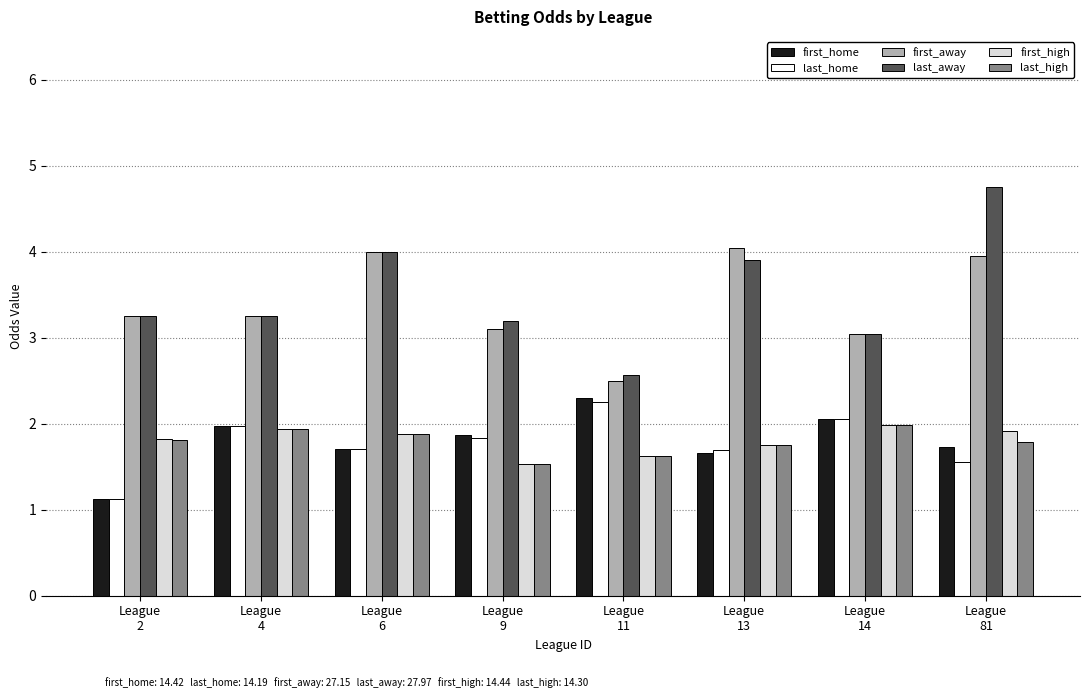

The value of last_away at League
11 is 2.6. True or false?

True